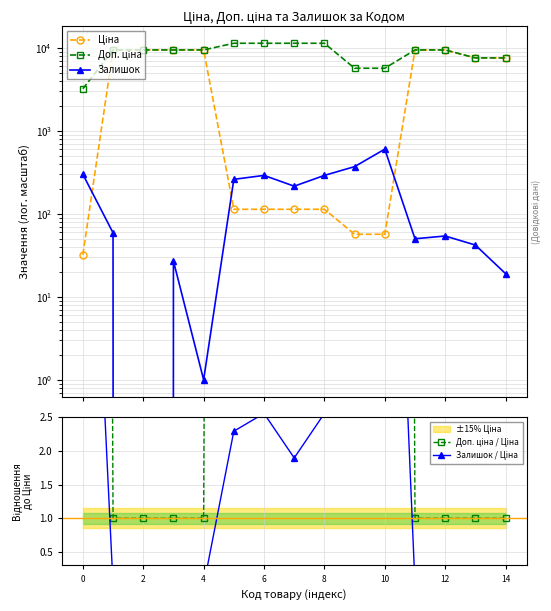

True or false: Залишок and Залишок / Ціна cross at least once.

False